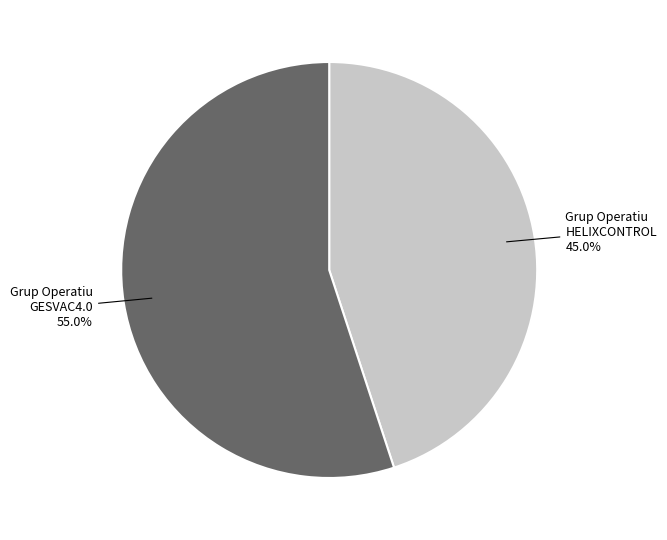

What is the smallest slice in the pie chart?

Grup Operatiu HELIXCONTROL